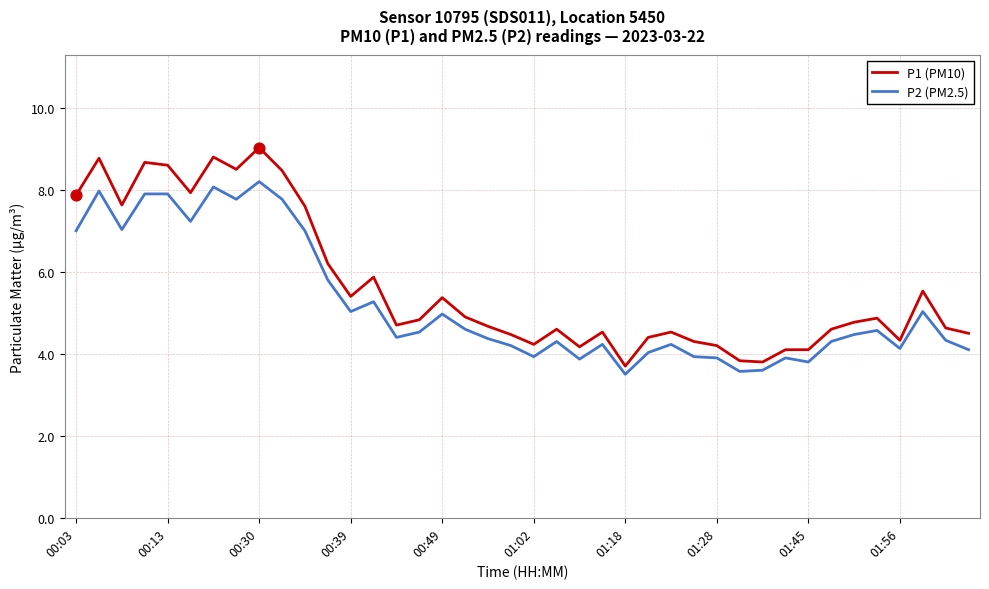

At how many categories does at least one series exceed 7?

11